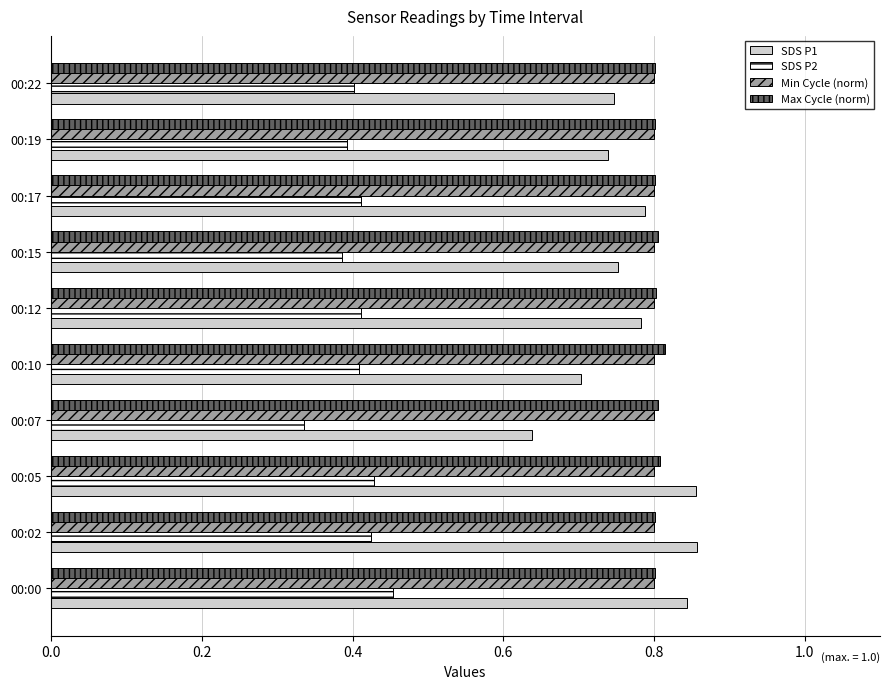

Which series has the largest range (max minus min)?

SDS P1